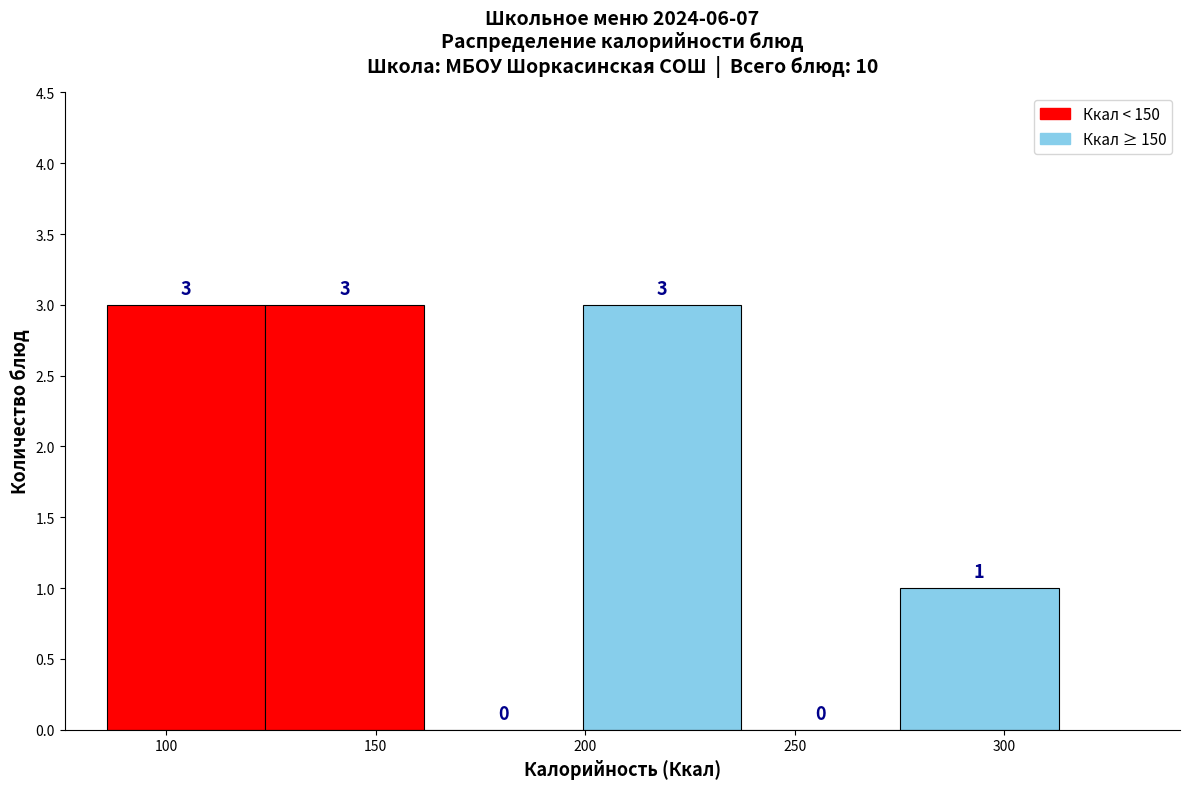

How tall is the bar that spans 200 to 235 on the x-axis? The bar edges are not printed on the chart, so give them approximately, as read against the axis.

3